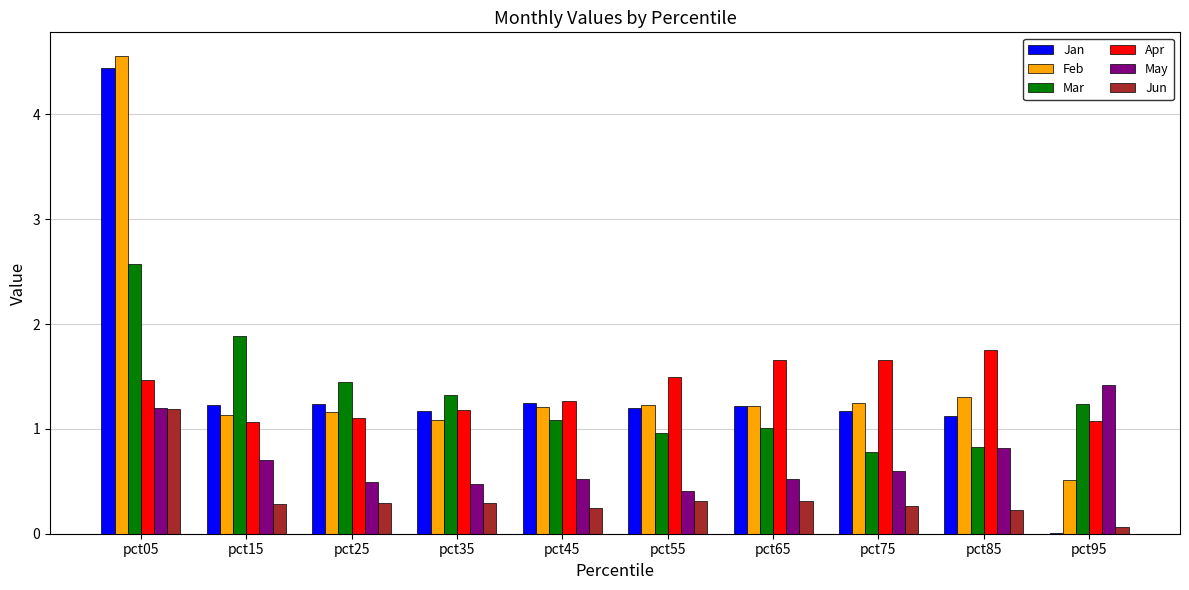

Count the number of categories in the chart.

10